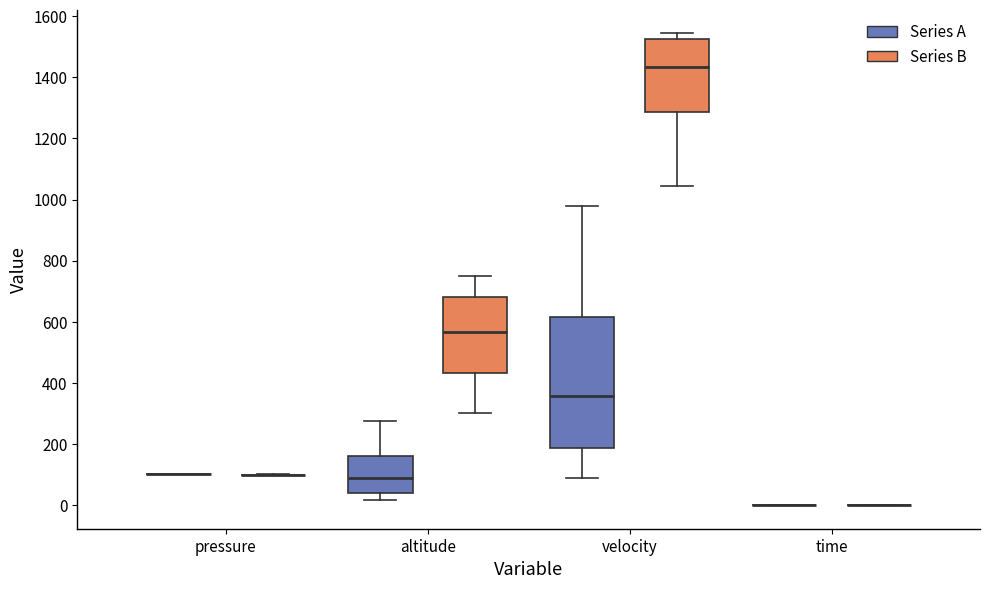

Reading left to right, transcribe this box plot: for each box, give where its median line is, the range the box spans, and where its two whiskers end, as read against the y-axis. The values are not printed on the chart, so give them approximately, as read against the axis.

pressure (Series A): box collapsed to a line at 100, whiskers 100 to 100
pressure (Series B): box collapsed to a line at 100, whiskers 100 to 100
altitude (Series A): median 80, box 40 to 160, whiskers 20 to 280
altitude (Series B): median 560, box 440 to 680, whiskers 300 to 740
velocity (Series A): median 360, box 180 to 620, whiskers 80 to 980
velocity (Series B): median 1440, box 1280 to 1520, whiskers 1040 to 1540
time (Series A): box collapsed to a line at 0, whiskers 0 to 0
time (Series B): box collapsed to a line at 0, whiskers 0 to 0